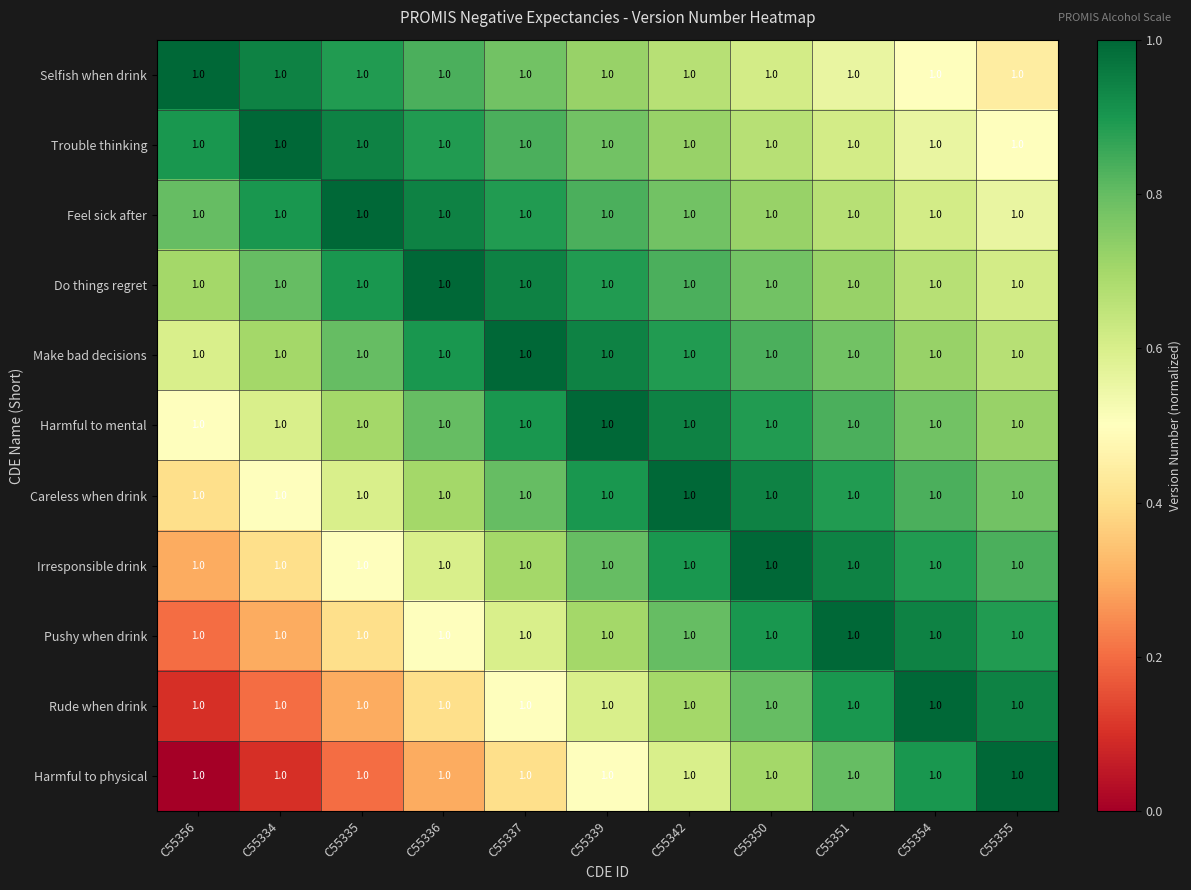

What is the total value across all series at C55342?

8.8